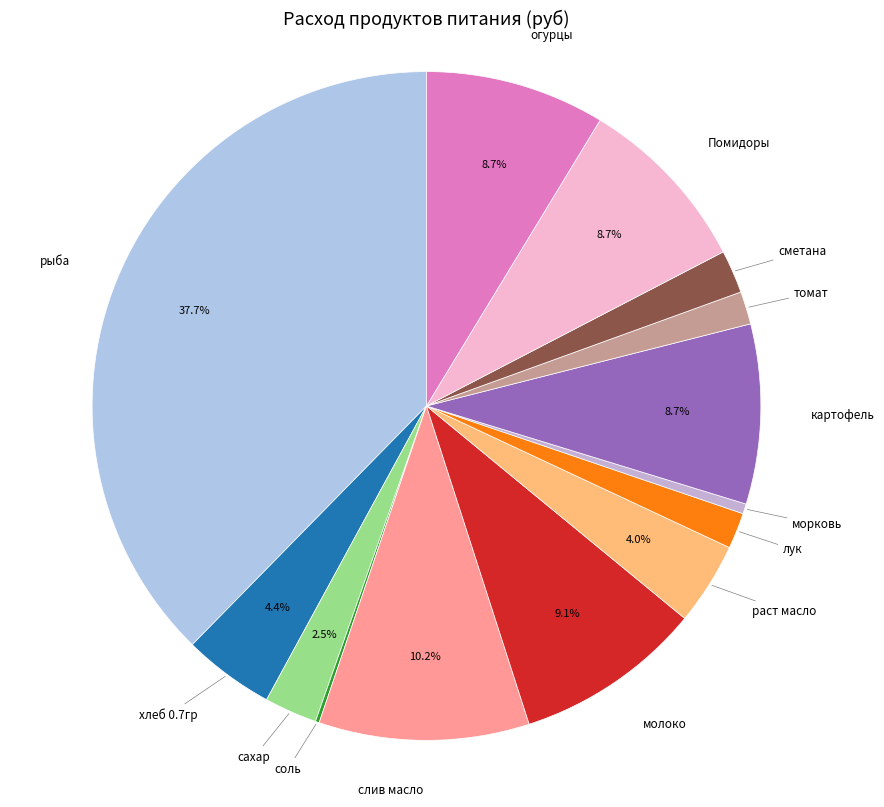

To the nearest percent, what percentage of the pie is раст масло?

4%